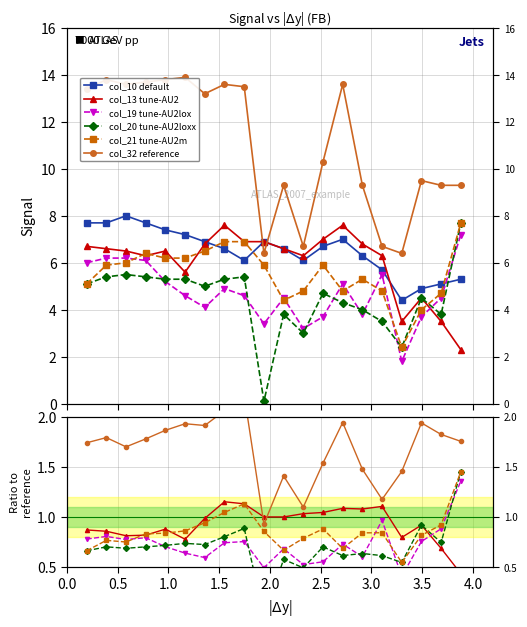

What is the sum of the col_10 default values at 1.5 and 0.0?

15.4